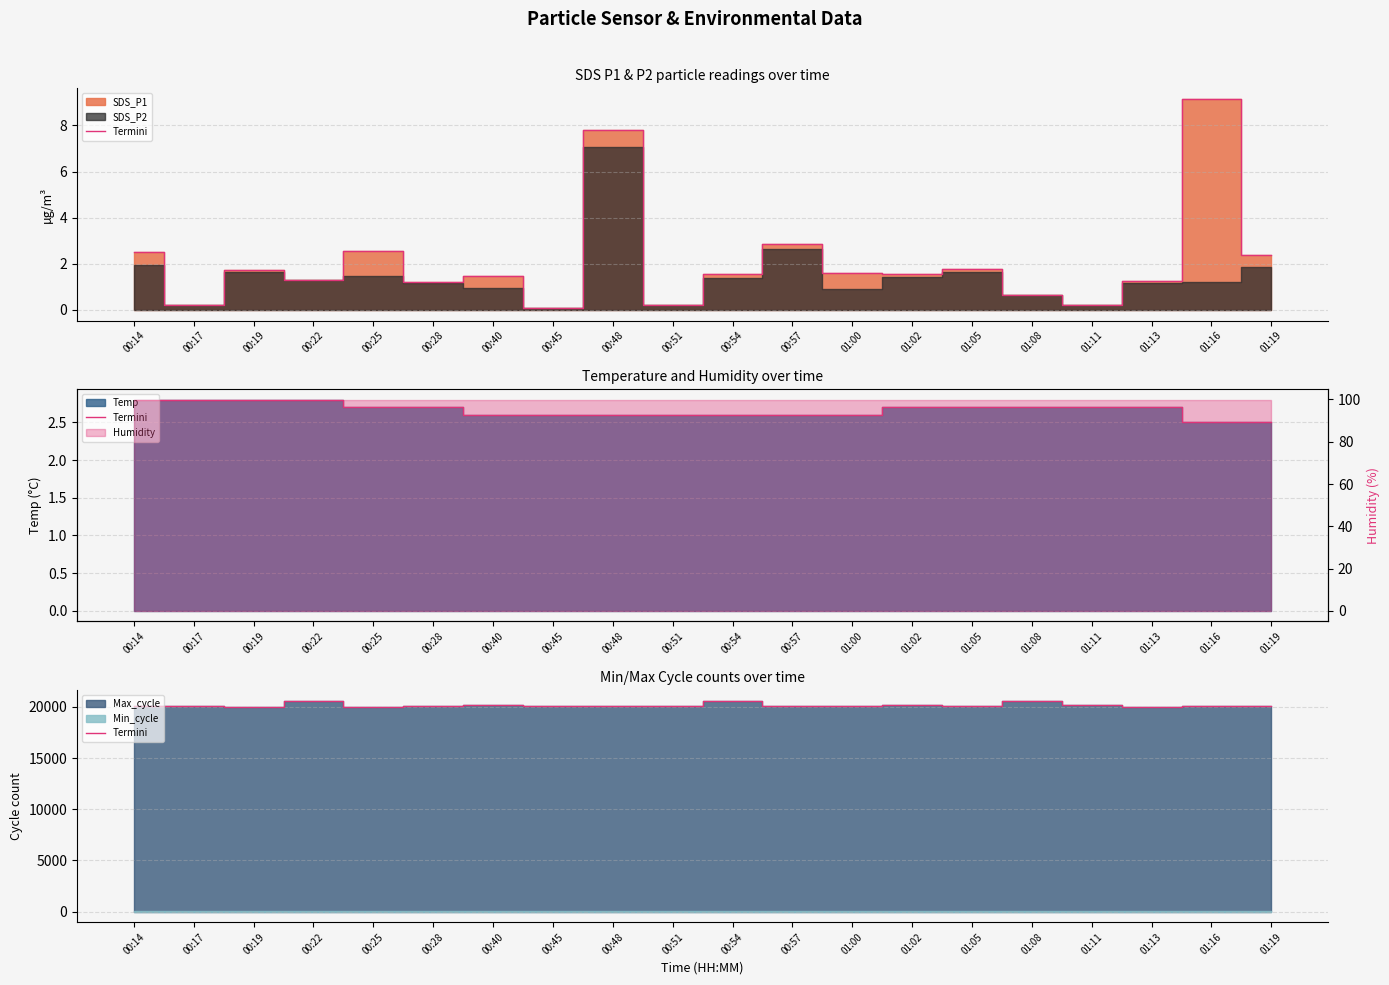

Reading left to right, transcribe all the data shown in this chart.

00:14=20085	00:17=20128	00:19=20039	00:22=20573	00:25=20031	00:28=20047	00:40=20168	00:45=20082	00:48=20105	00:51=20125	00:54=20571	00:57=20108	01:00=20046	01:02=20221	01:05=20047	01:08=20625	01:11=20150	01:13=20039	01:16=20119	01:19=20043